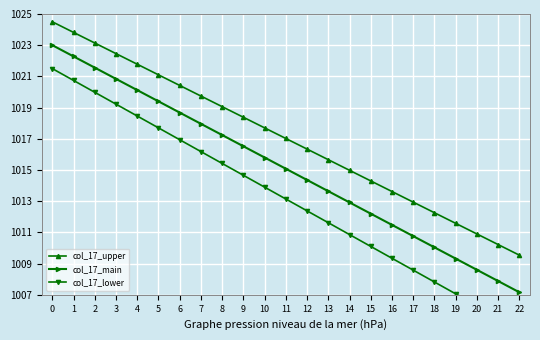

What is the average value of the col_17_upper series?

1017.0